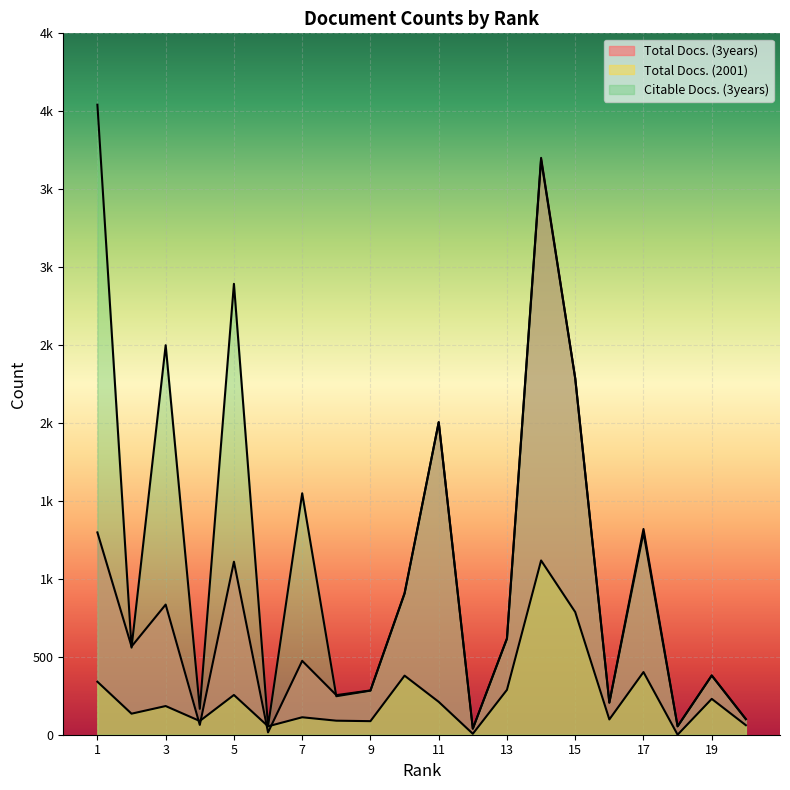

Does the chart display data point markers on the line(s)?

No